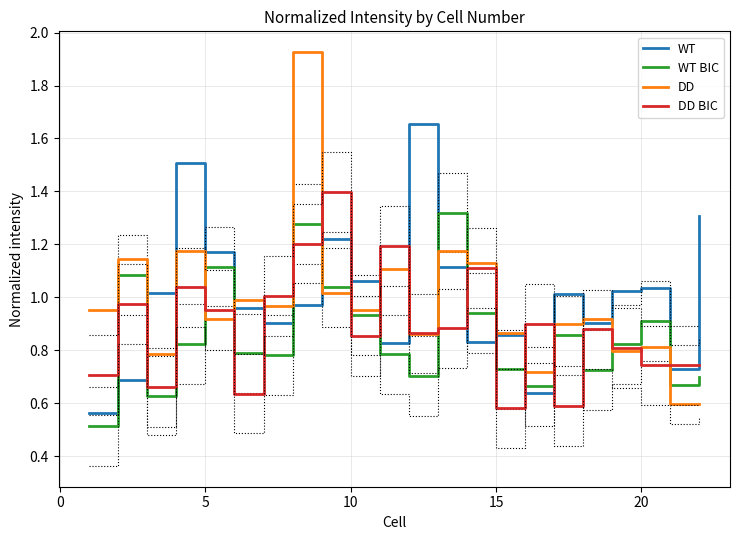

Which series ends up on top after the final intersection of DD BIC and WT BIC?

DD BIC